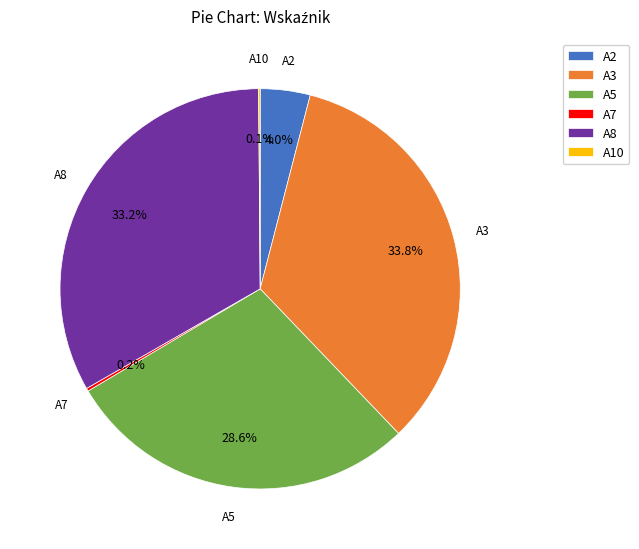

Do A5 and A8 together represent more than half of the pie?

Yes